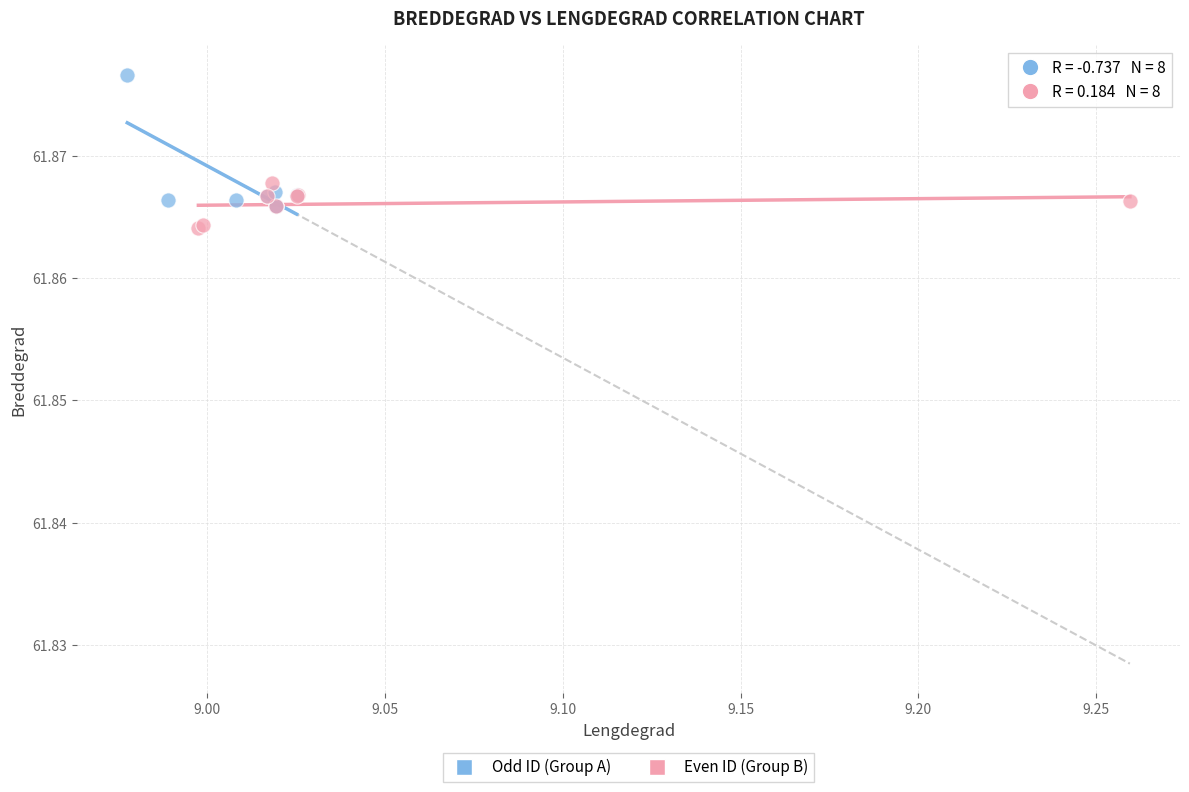

Which series reaches the maximum Y coordinate?

Odd ID (Group A)